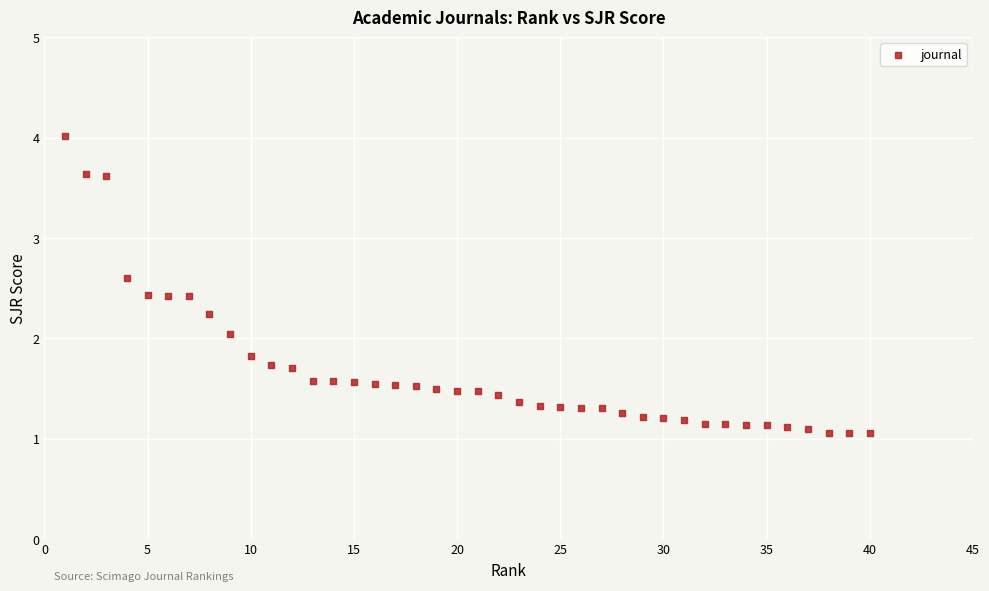

What is the range of X values (max minus min)?

39.0